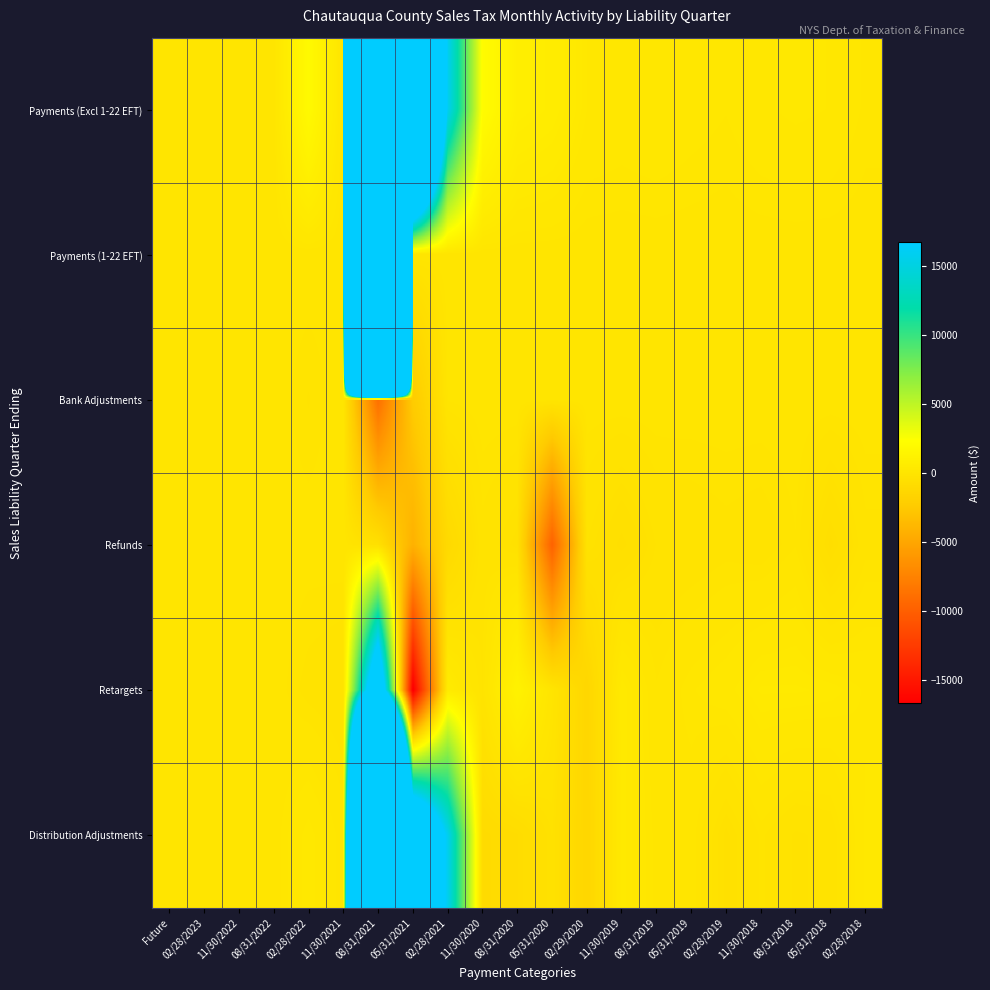

At which category is the sum across all series the highest?

08/31/2021